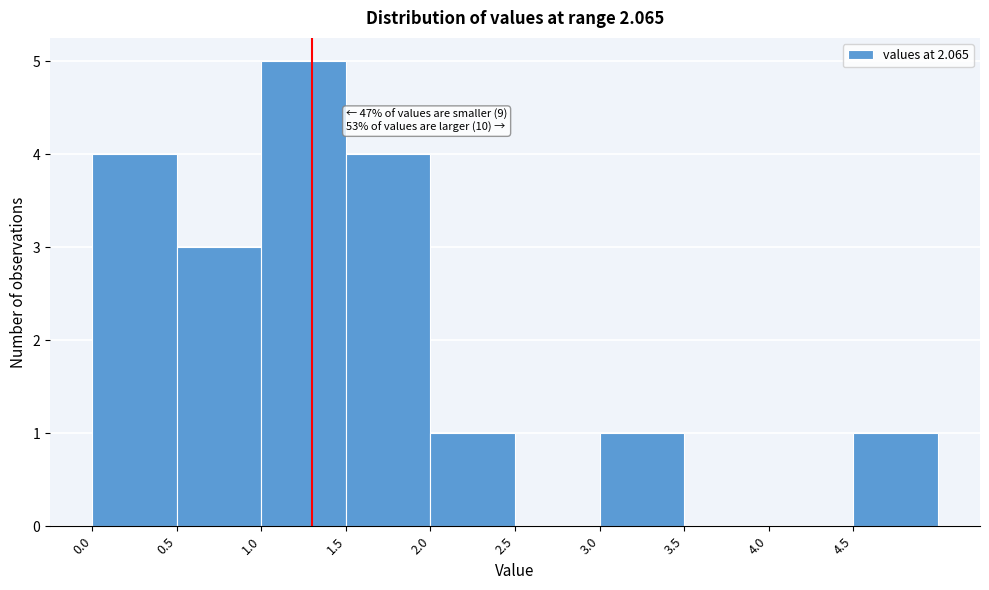

Which range on the x-axis has the tallest bar?

1.0 to 1.5